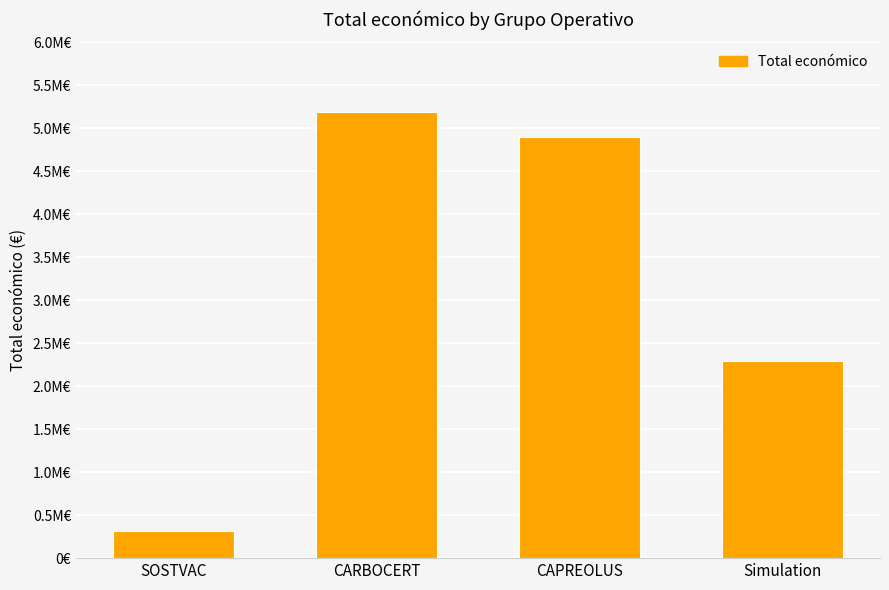

List the labels in order of value, smallest first.

SOSTVAC, Simulation, CAPREOLUS, CARBOCERT